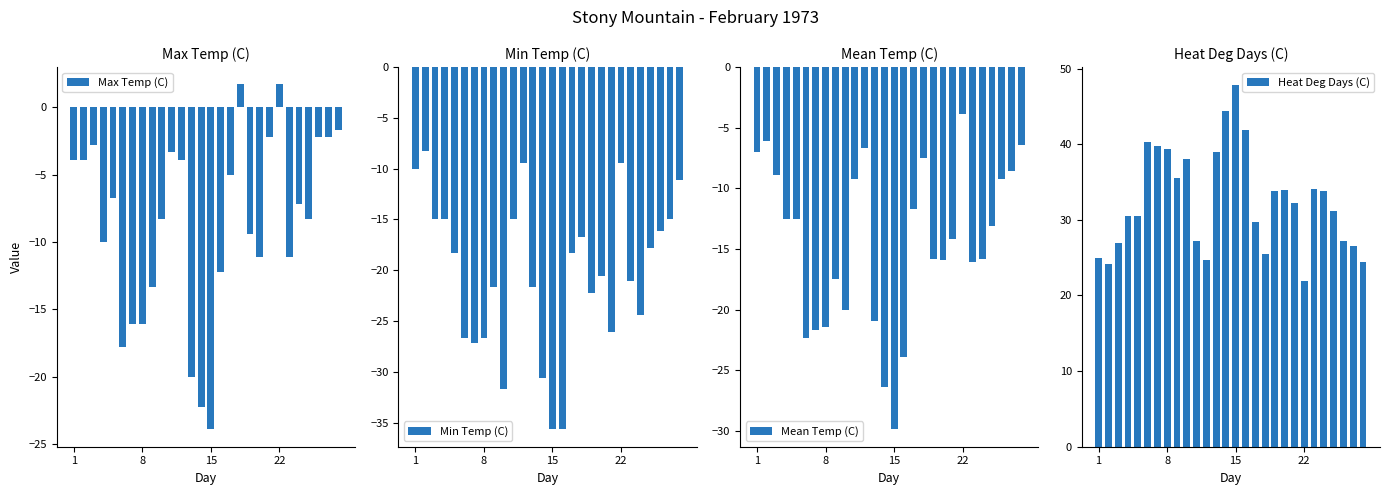

What is the highest value of the Max Temp (C) series?

1.7